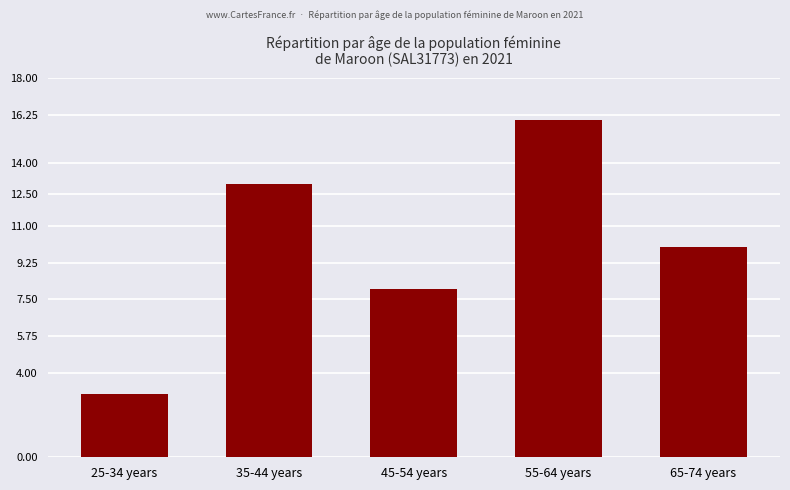

Between 35-44 years and 45-54 years, which is larger?

35-44 years